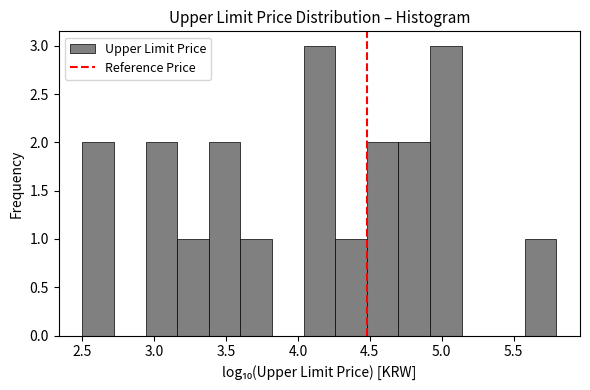

Reading left to right, list every bar in this chart as the range it spans on the x-axis followed by its height. Neither the bar edges nor the heights are printed on the chart, so give them approximately, as read against the axes.

2.50 to 2.70: 2
2.70 to 2.95: 0
2.95 to 3.15: 2
3.15 to 3.40: 1
3.40 to 3.60: 2
3.60 to 3.80: 1
3.80 to 4.05: 0
4.05 to 4.25: 3
4.25 to 4.50: 1
4.50 to 4.70: 2
4.70 to 4.90: 2
4.90 to 5.15: 3
5.15 to 5.35: 0
5.35 to 5.60: 0
5.60 to 5.80: 1